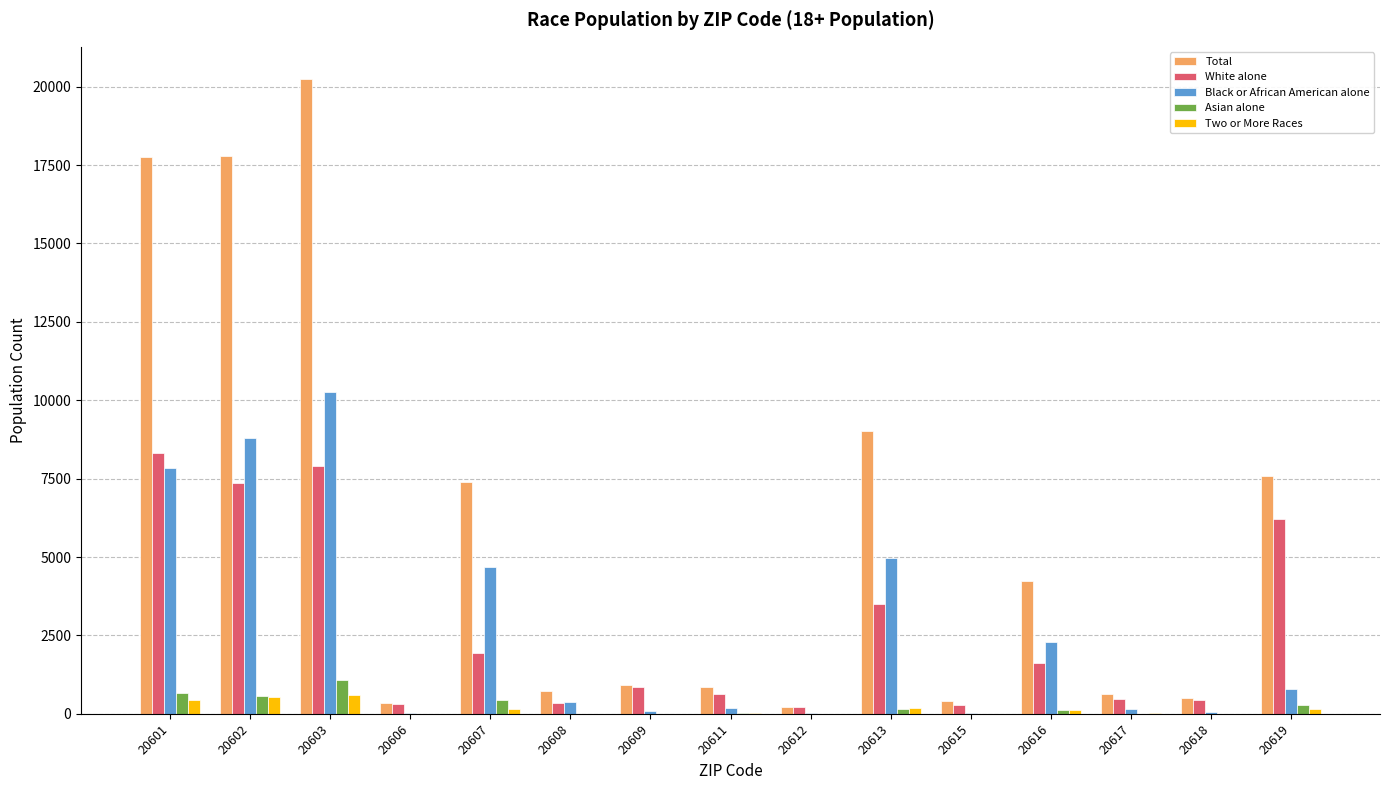

Between 20603 and 20608, which series saw the biggest shift?

Total